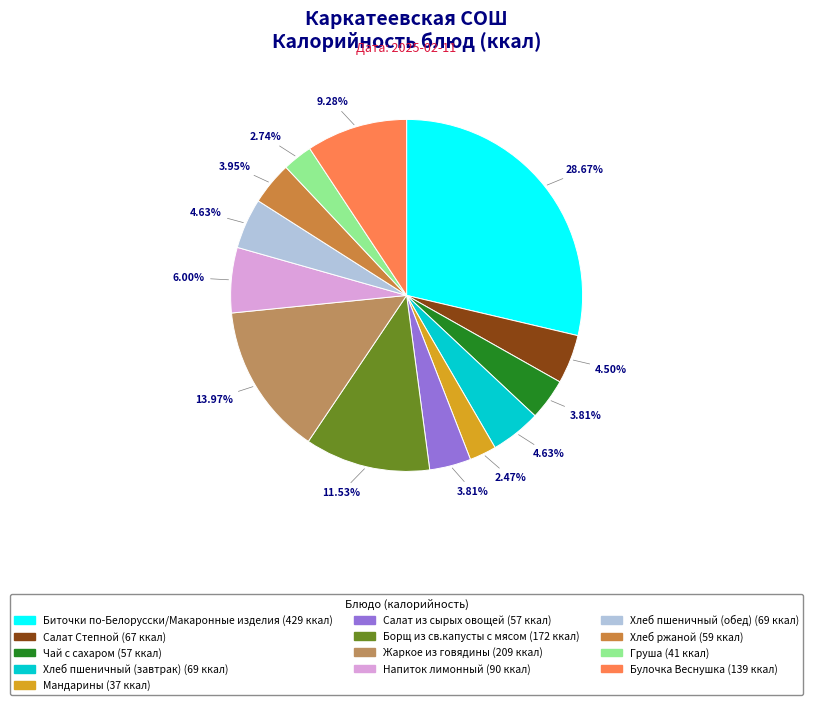

Do Хлеб пшеничный (обед) and Груша together represent more than half of the pie?

No